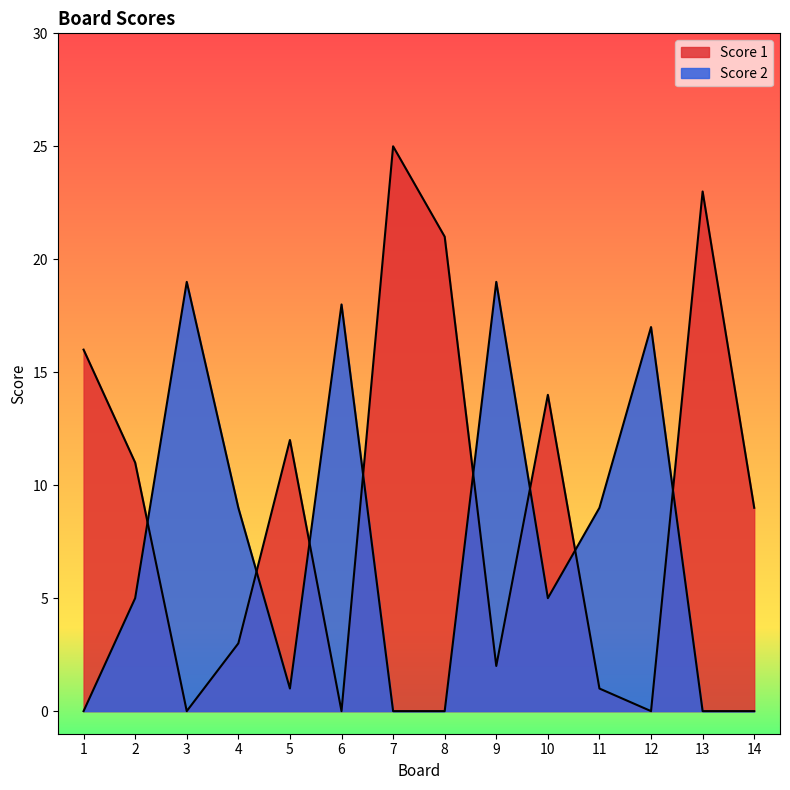

Reading left to right, what are all the values shown in this chart?

Score 1: 16	11	0	3	12	0	25	21	2	14	1	0	23	9
Score 2: 0	5	19	9	1	18	0	0	19	5	9	17	0	0